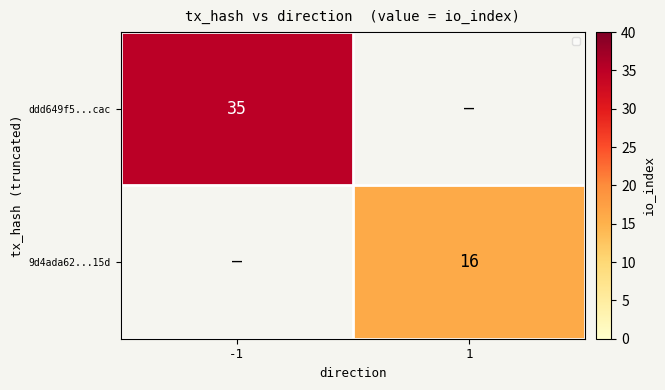

The ddd649f5...cac series shows 55 at -1. True or false?

False